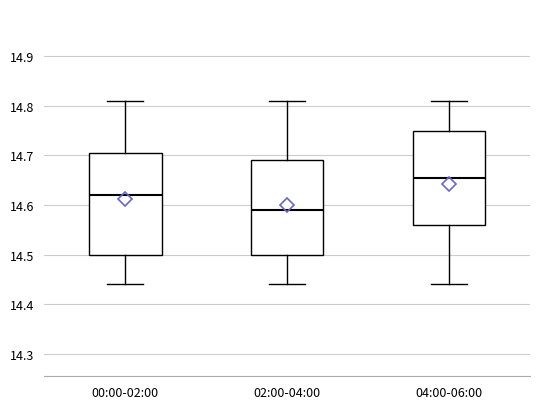

Where is the upper edge of the box for 00:00-02:00 on the y-axis? The values are not printed on the chart, so give them approximately, as read against the axis.

14.71